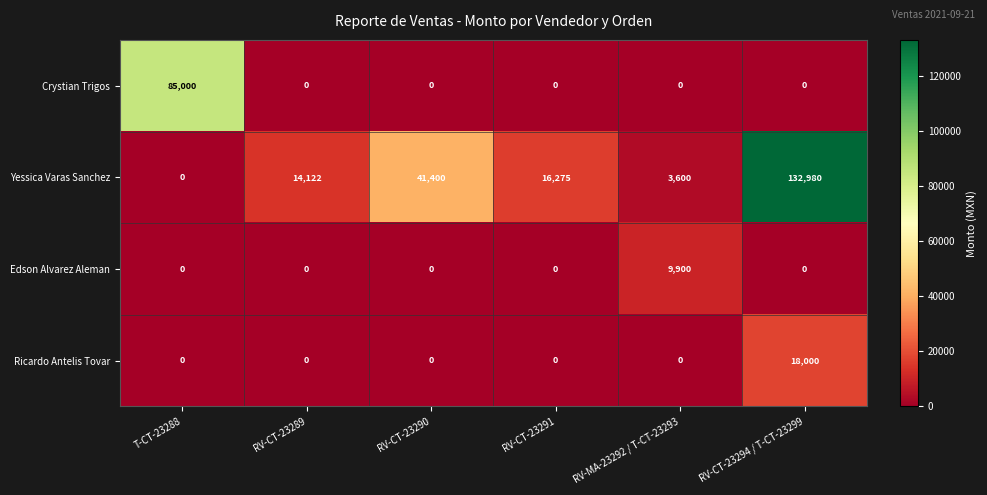

List the series in order of their peak value, highest first.

Yessica Varas Sanchez, Crystian Trigos, Ricardo Antelis Tovar, Edson Alvarez Aleman